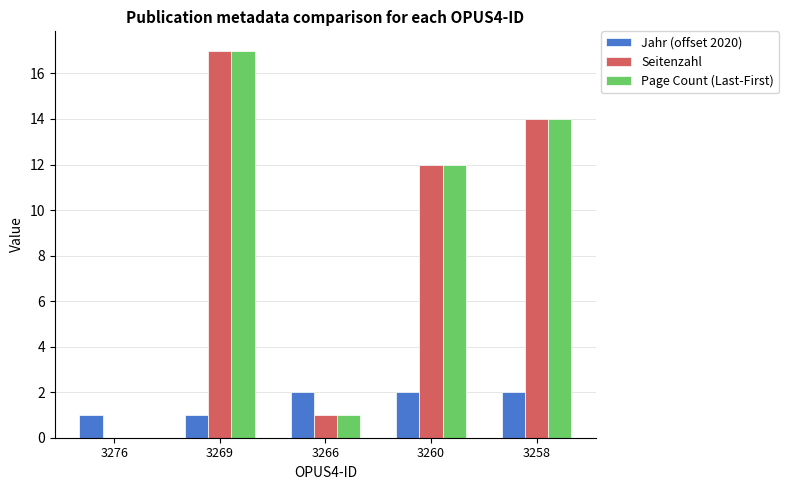

Are the bars grouped side by side (vs. stacked)?

Yes